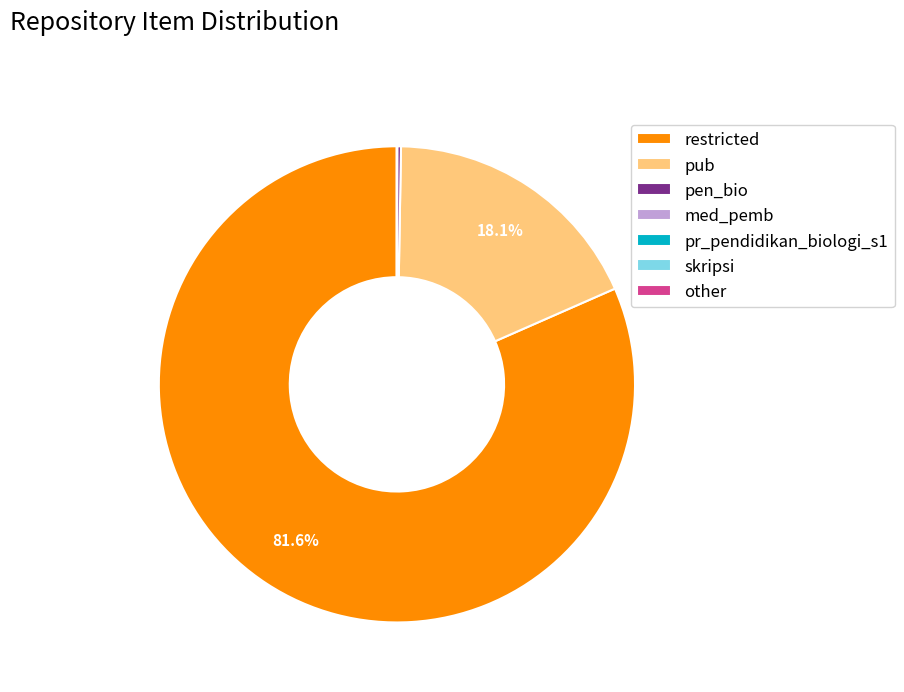

Between restricted and pub, which is larger?

restricted